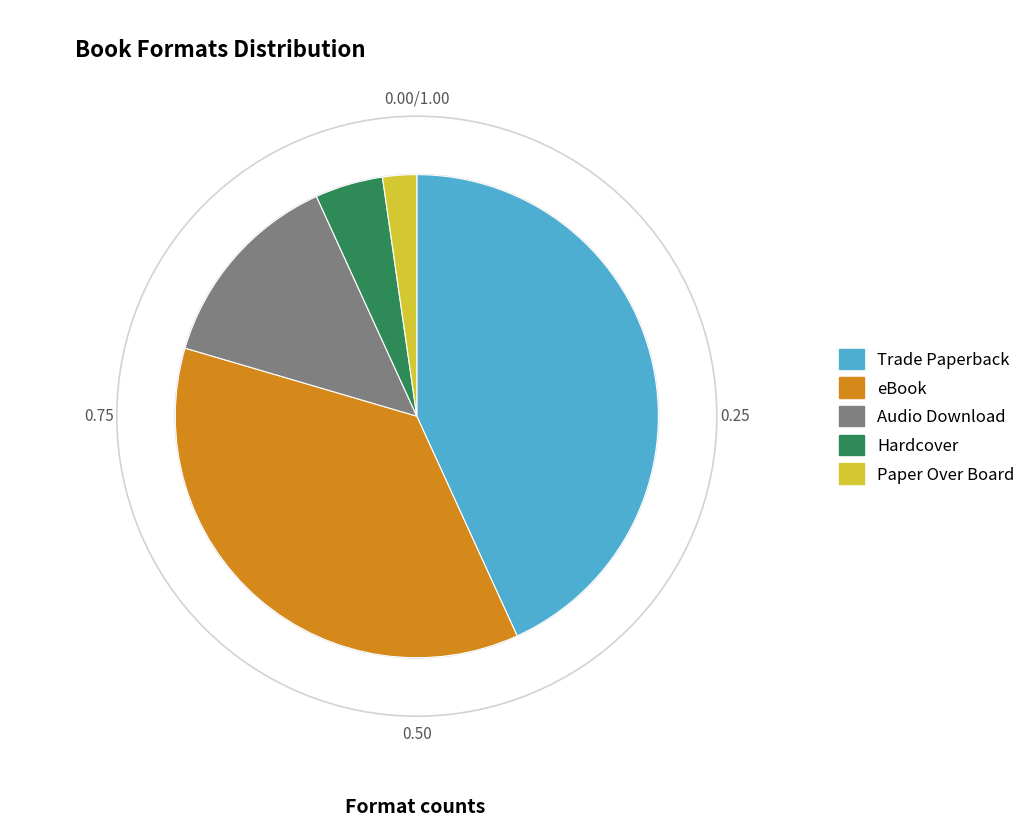

Do eBook and Hardcover together represent more than half of the pie?

No